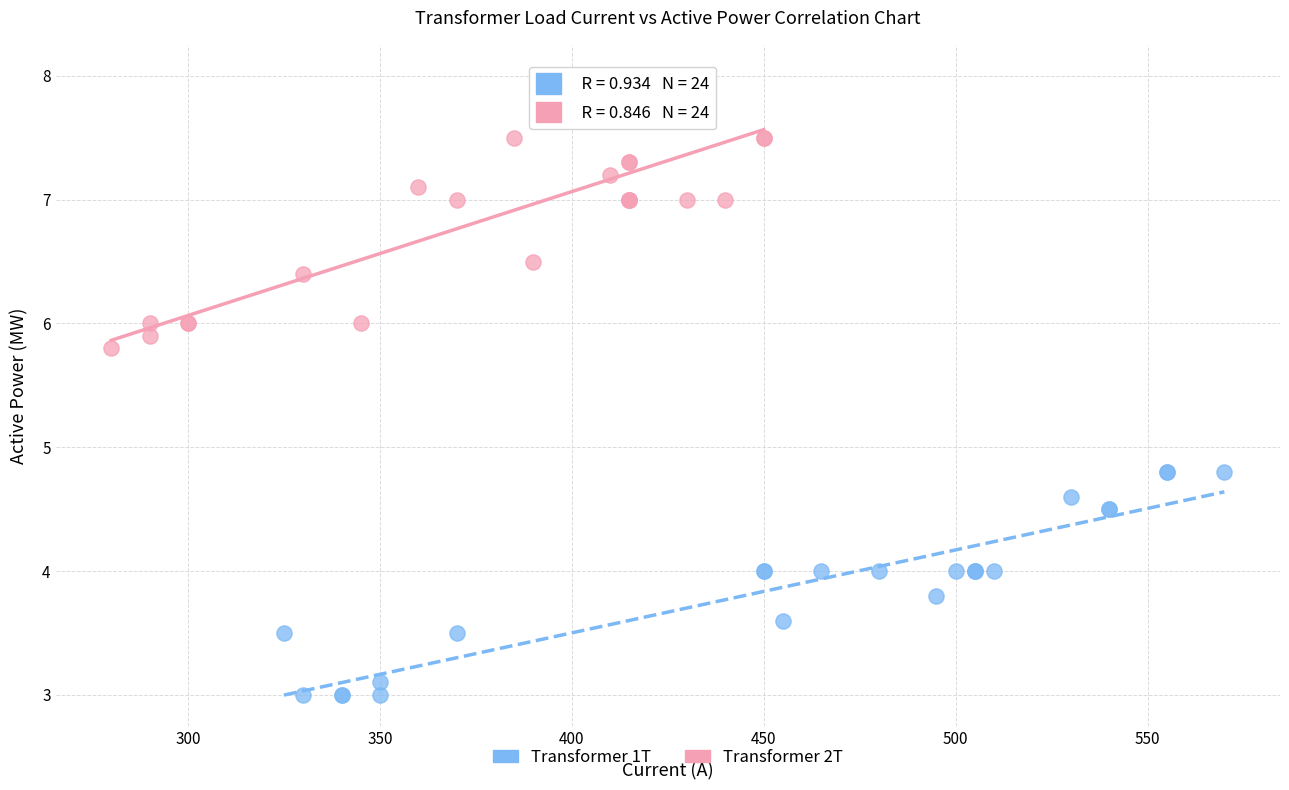

Which series contains the lowest Y value?

Transformer 1T